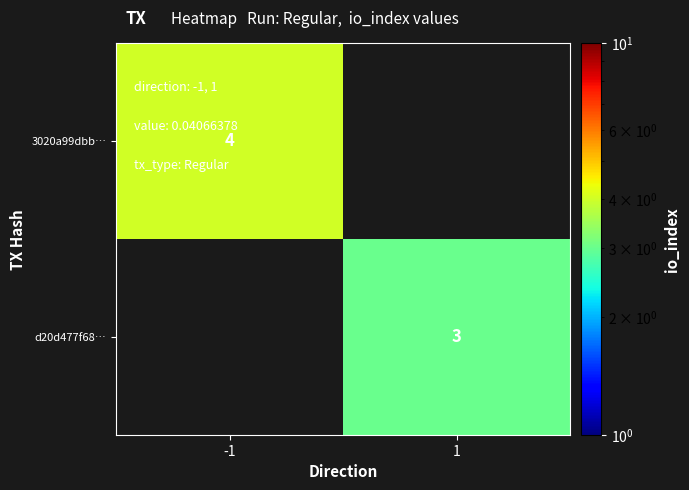

True or false: d20d477f68… has a value of 3 at 1.

True